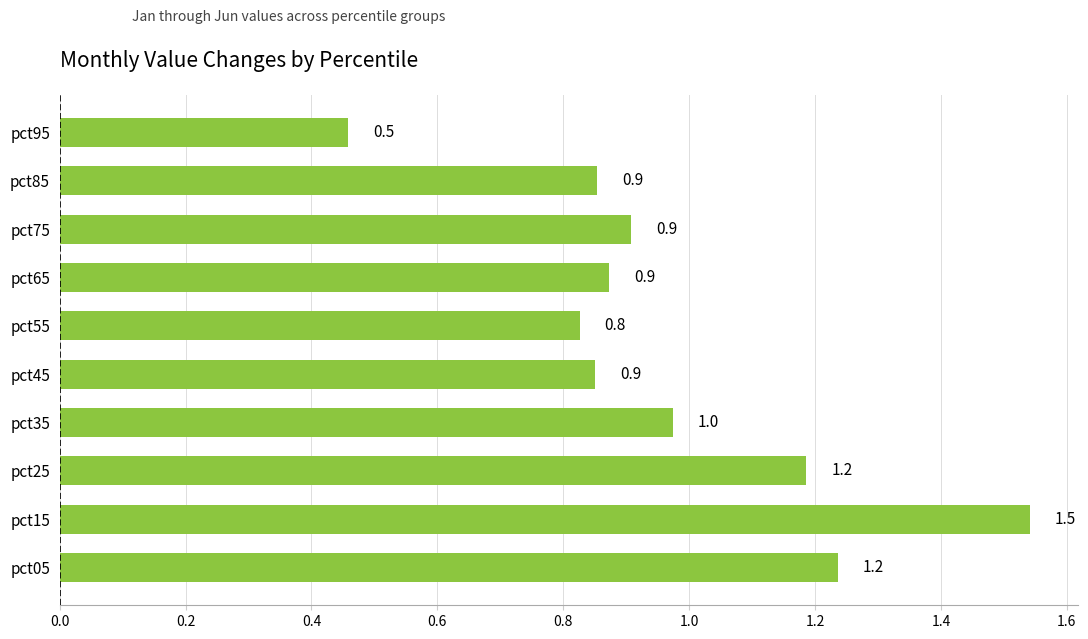

What is the difference between the second highest and minimum values?

0.8